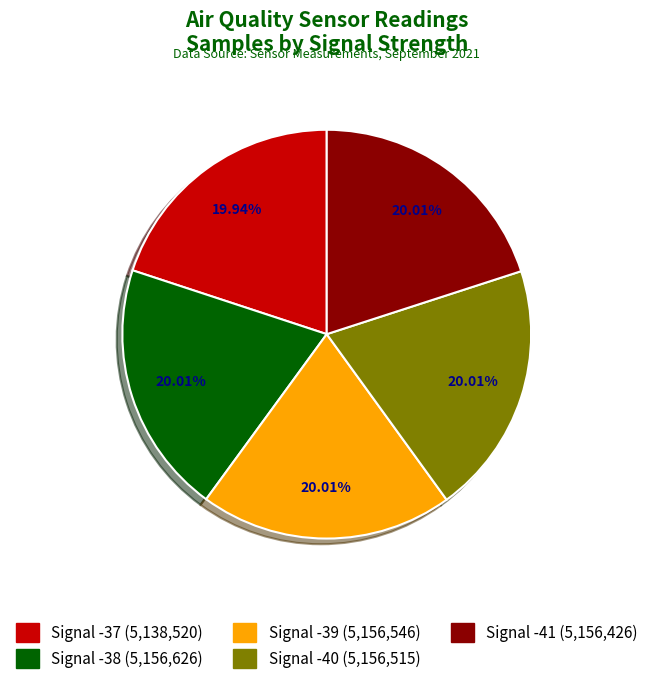

Approximately how many times larger is the value at Signal -40 compared to Signal -41?

1.0